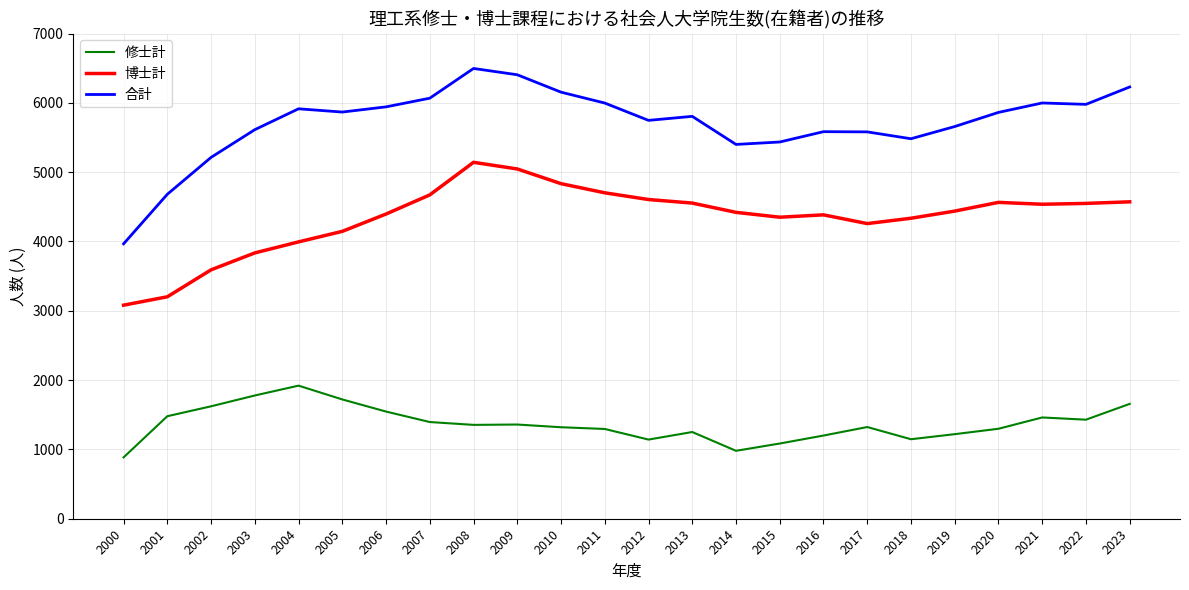

Which label corresponds to the largest value in the chart?

2008